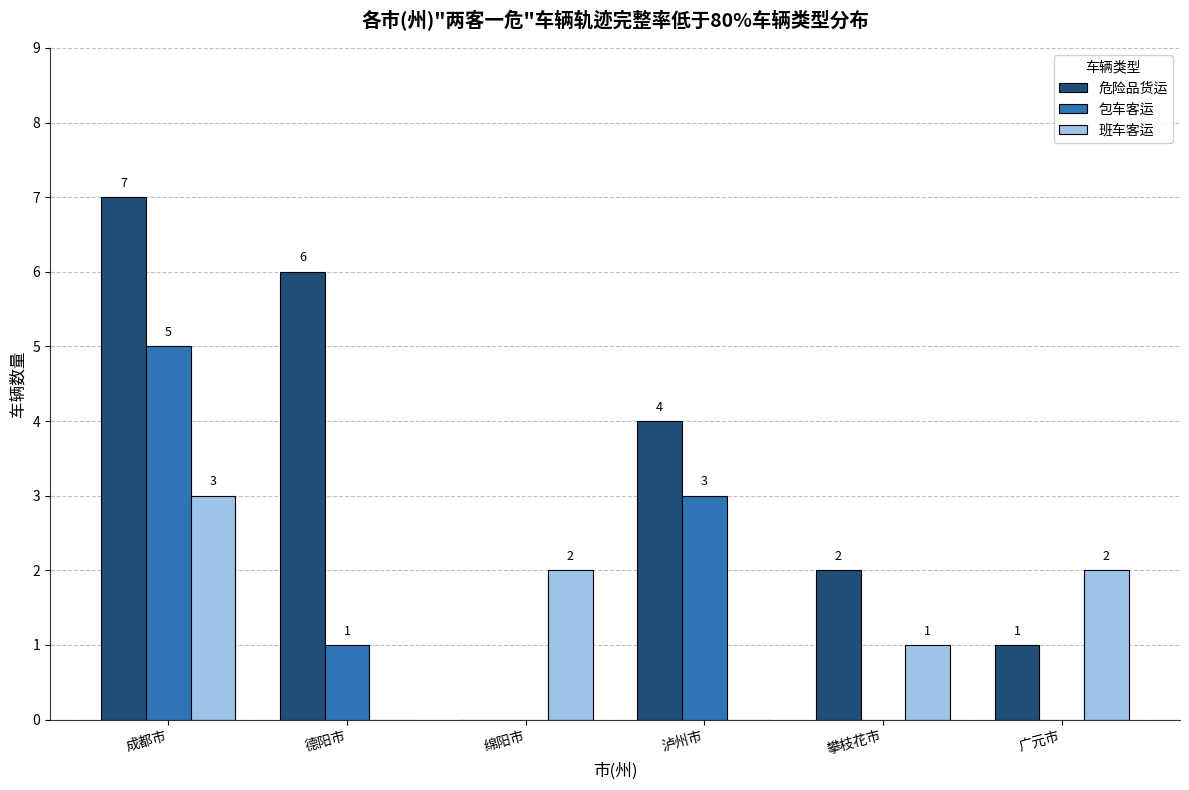

Which series changed the most between 绵阳市 and 攀枝花市?

危险品货运